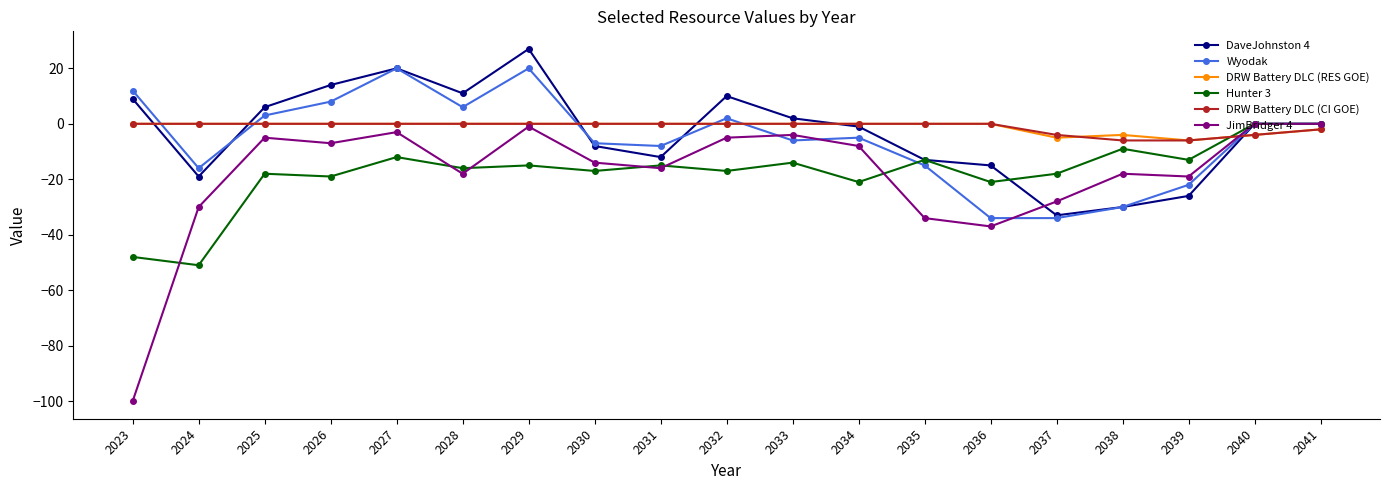

Which label corresponds to the largest value in the chart?

2029